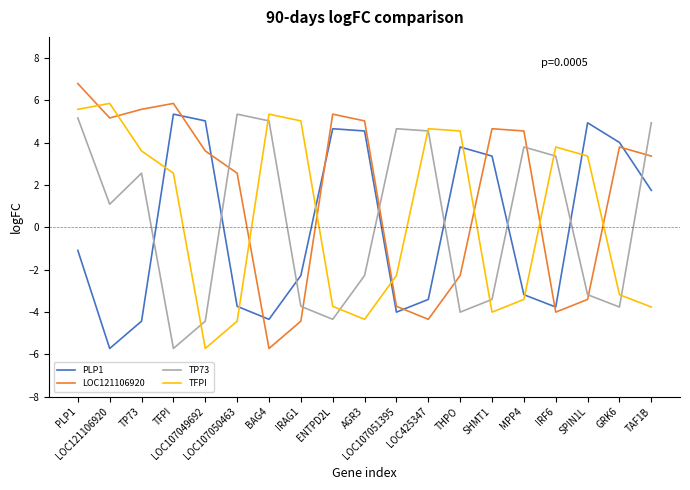

What is the sum of all PLP1 values?

1.5